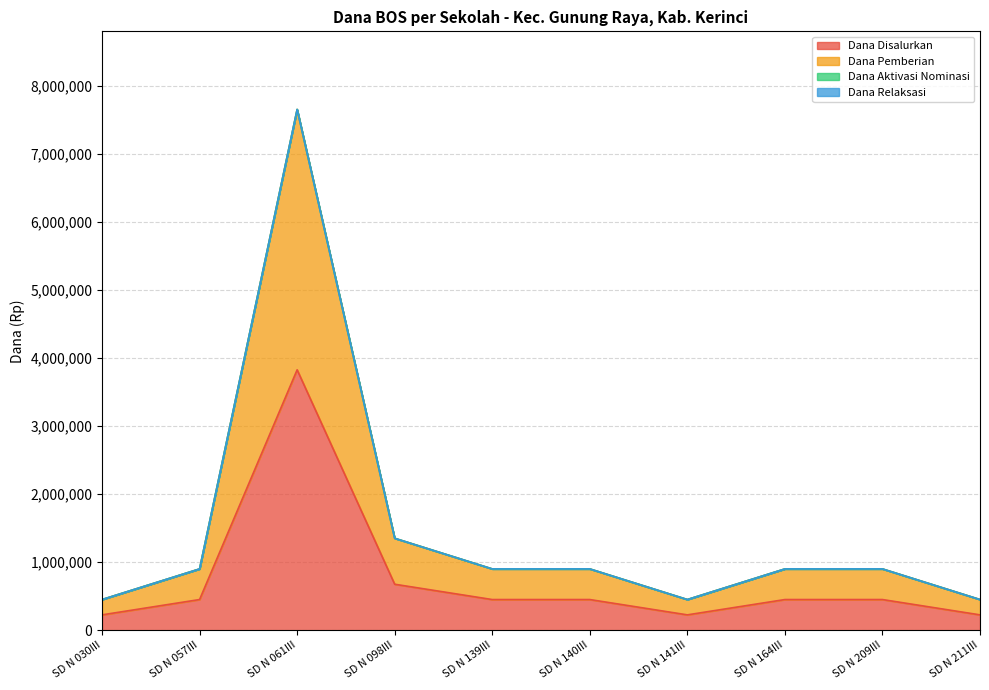

Which series has the largest total across all categories?

Dana Pemberian